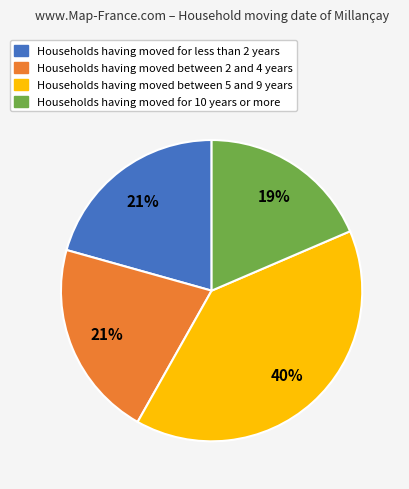

To the nearest percent, what is the difference between the largest and smallest slice percentages?

21%